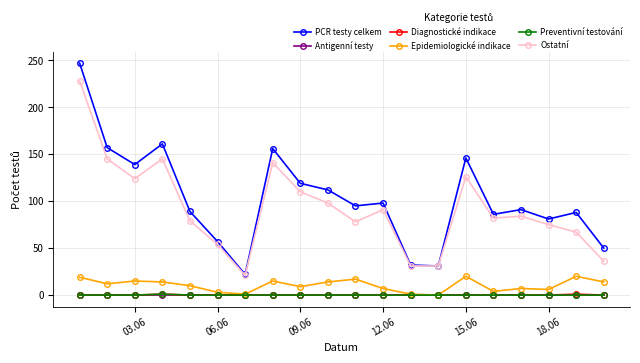

True or false: Diagnostické indikace and PCR testy celkem intersect in this chart.

False